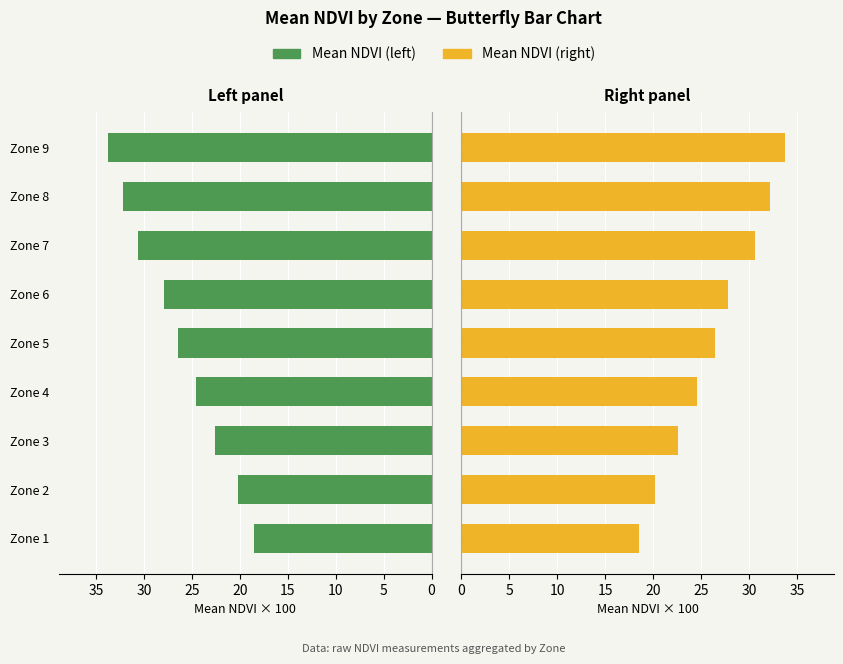

List the series in order of their peak value, highest first.

Mean NDVI (left), Mean NDVI (right)